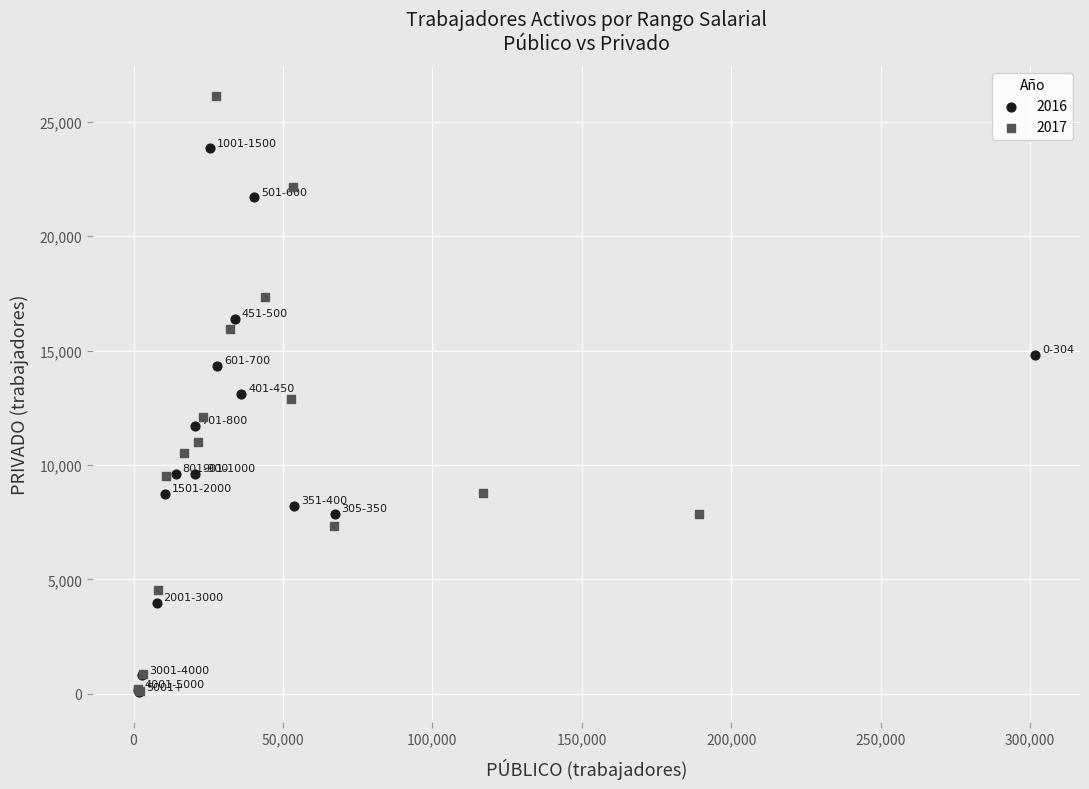

Which series contains the highest Y value?

2017